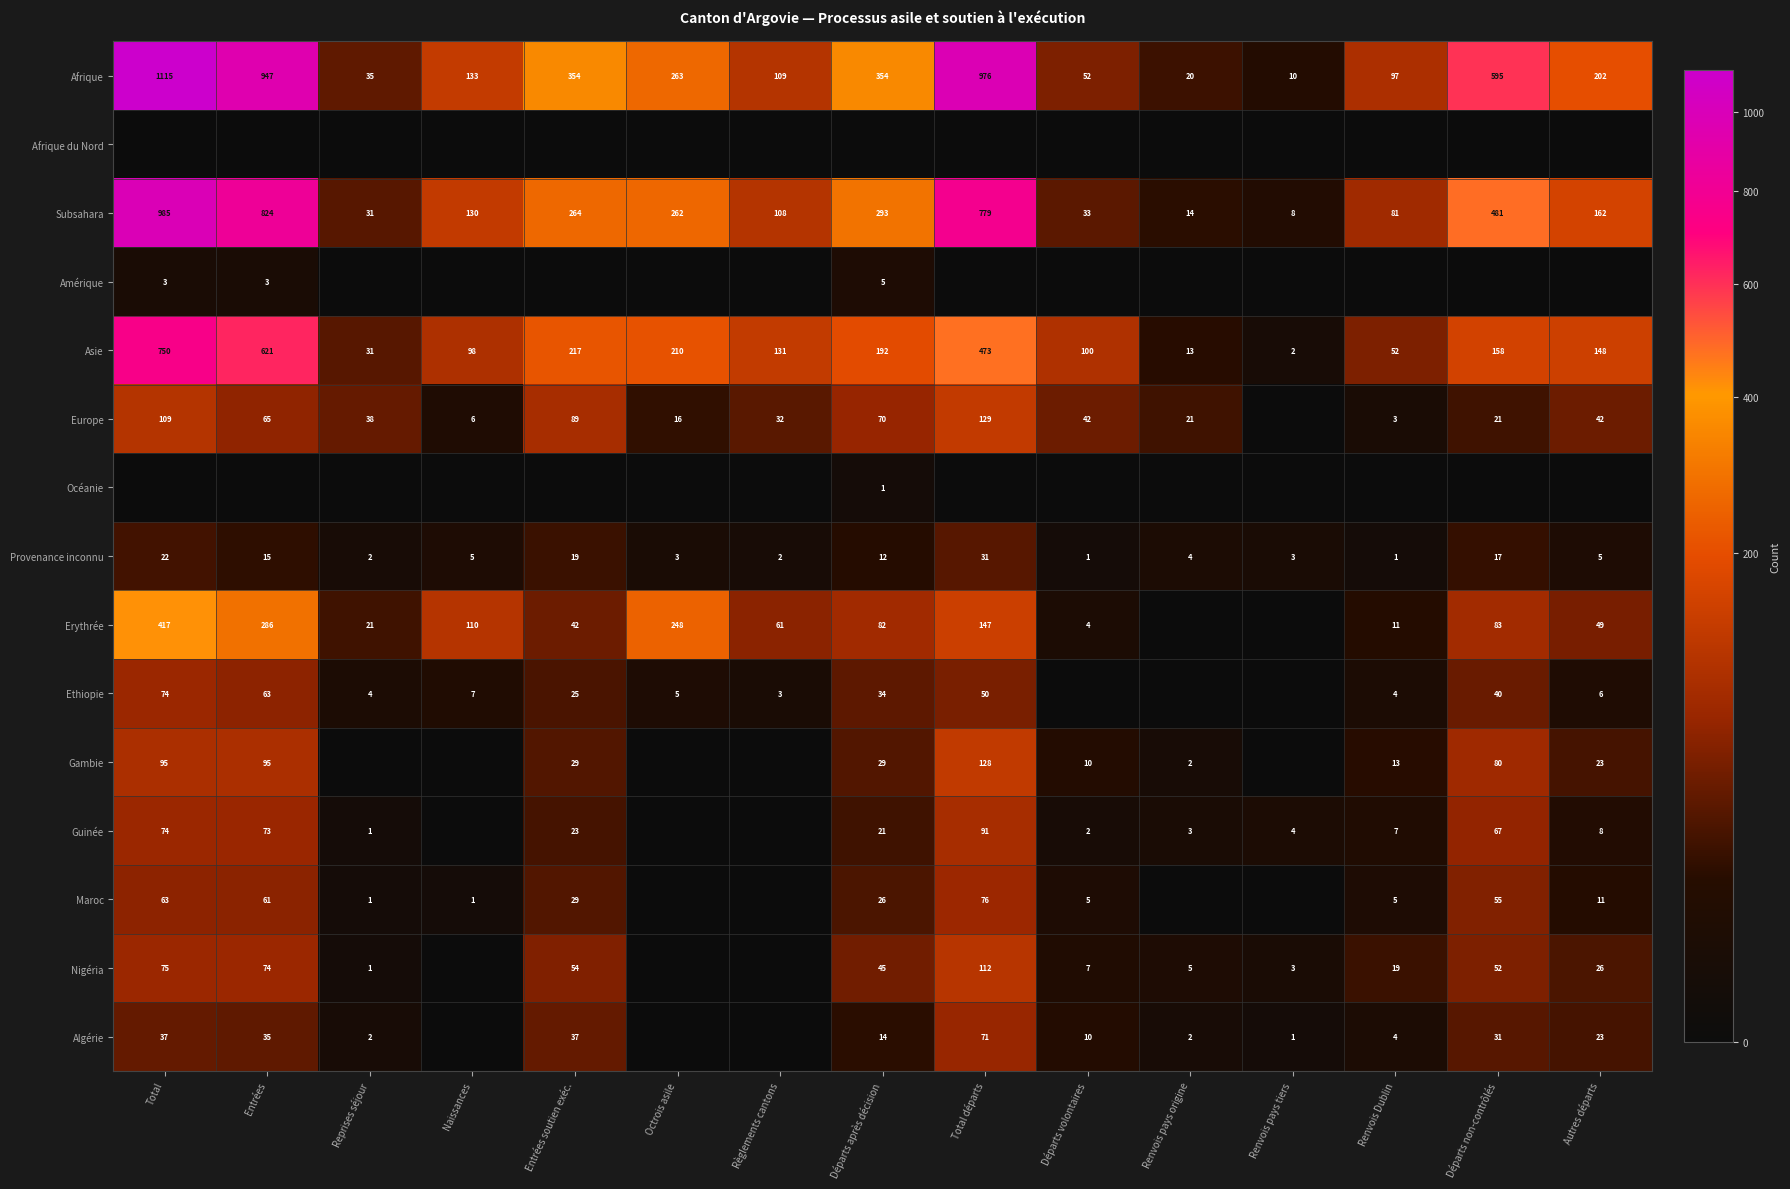

The Asie series shows 98 at Naissances. True or false?

True